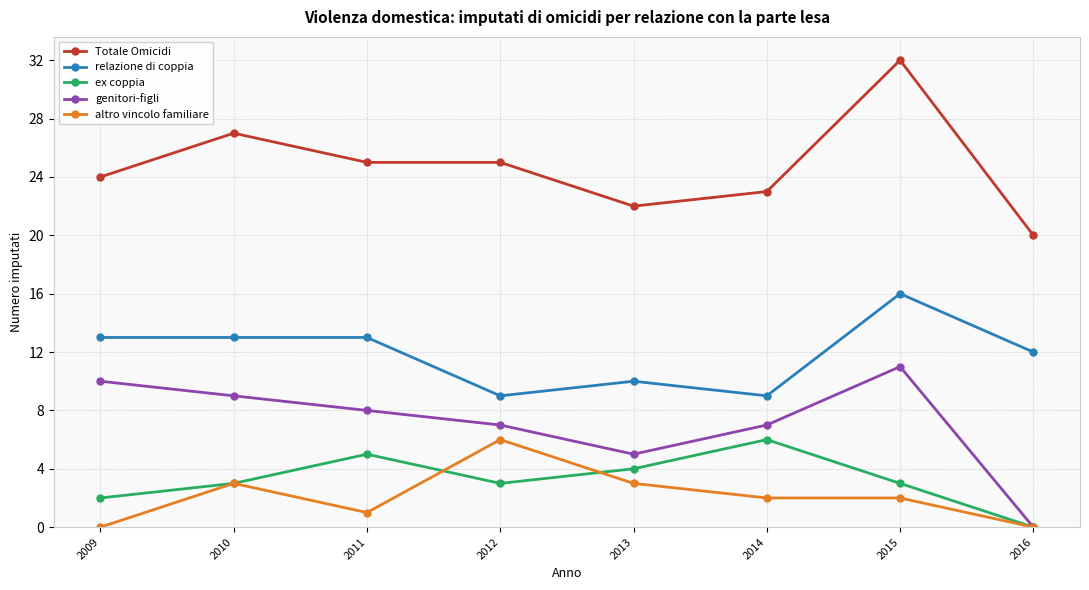

Reading left to right, list all the values displayed in this chart.

Totale Omicidi: 24	27	25	25	22	23	32	20
relazione di coppia: 13	13	13	9	10	9	16	12
ex coppia: 2	3	5	3	4	6	3	0
genitori-figli: 10	9	8	7	5	7	11	0
altro vincolo familiare: 0	3	1	6	3	2	2	0